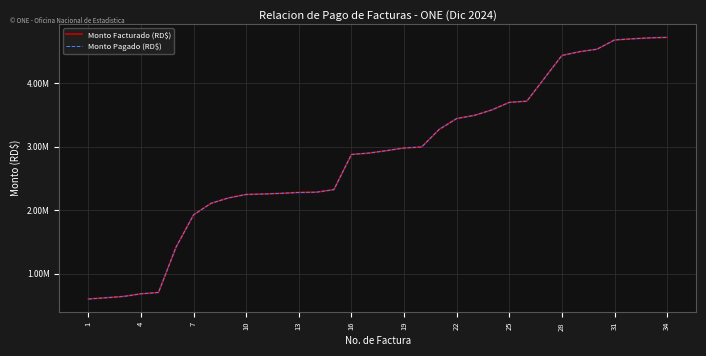

Reading left to right, extract all data points from this chart.

Monto Facturado (RD$): 600000.0	620000.0	640000.0	682000.0	703000.0	1416664.0	1926325.2	2108130.1	2193090.1	2247040.1	2254240.1	2264800.1	2278300.1	2282695.6	2323139.7	2876972.7	2898772.8	2937004.8	2979026.2	2994026.2	3271051.4	3443065.9	3492153.9	3578050.1	3697769.1	3716649.1	4076649.1	4436649.1	4495262.0	4535262.0	4680549.5	4698367.5	4713235.5	4721849.4
Monto Pagado (RD$): 600000.0	620000.0	640000.0	682000.0	703000.0	1416664.0	1926325.2	2108130.1	2193090.1	2247040.1	2254240.1	2264800.1	2278300.1	2282695.6	2323139.7	2876972.7	2898772.8	2937004.8	2979026.2	2994026.2	3271051.4	3443065.9	3492153.9	3578050.1	3697769.1	3716649.1	4076649.1	4436649.1	4495262.0	4535262.0	4680549.5	4698367.5	4713235.5	4721849.4